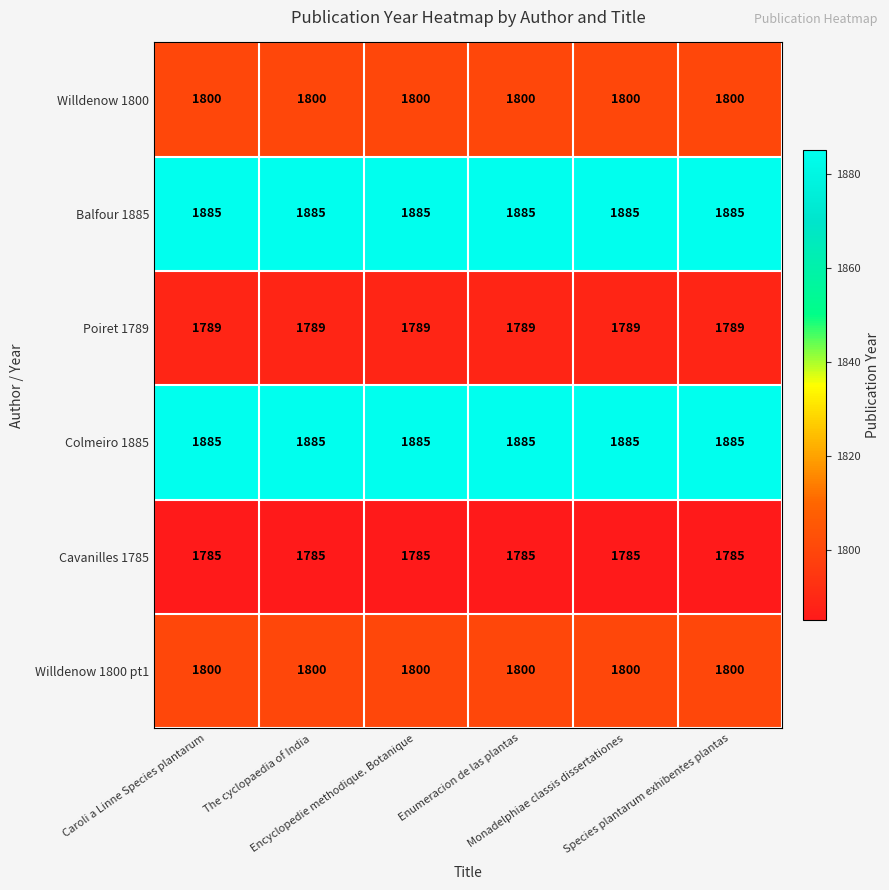

At how many categories does at least one series exceed 1870?

6